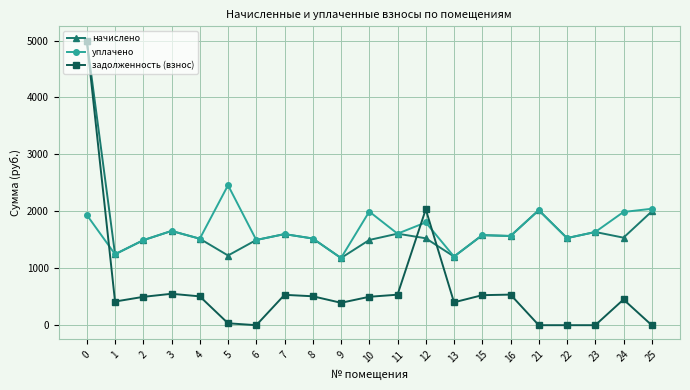

What is the minimum value for начислено?

1179.8